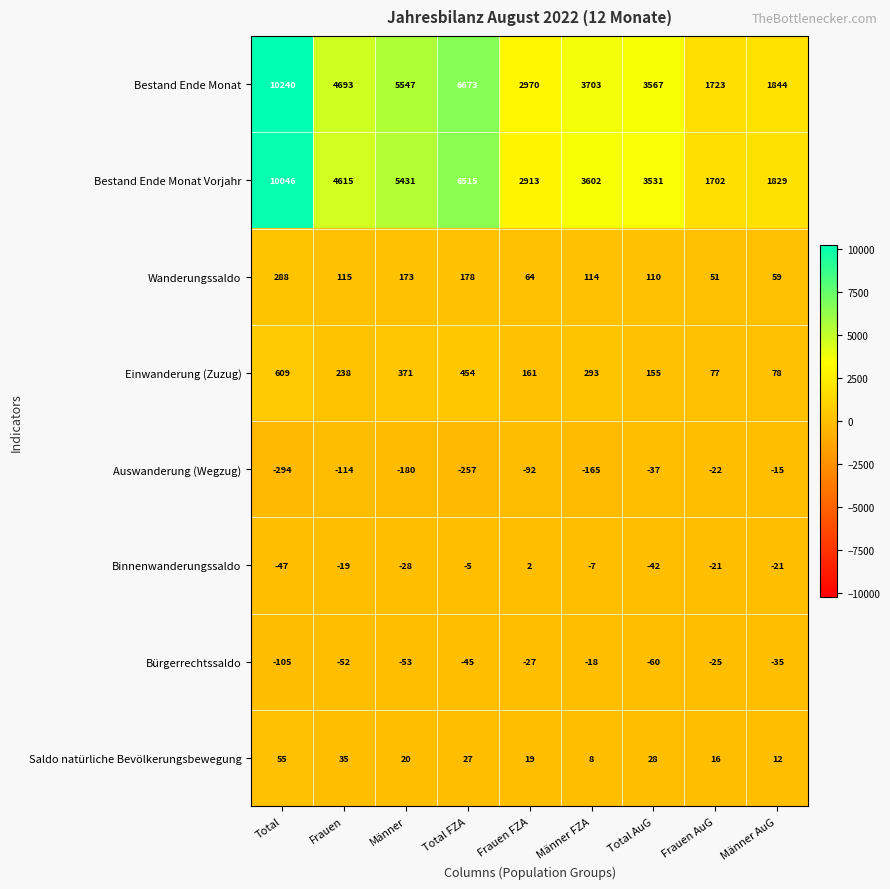

Which series changed the most between Frauen FZA and Total AuG?

Bestand Ende Monat Vorjahr